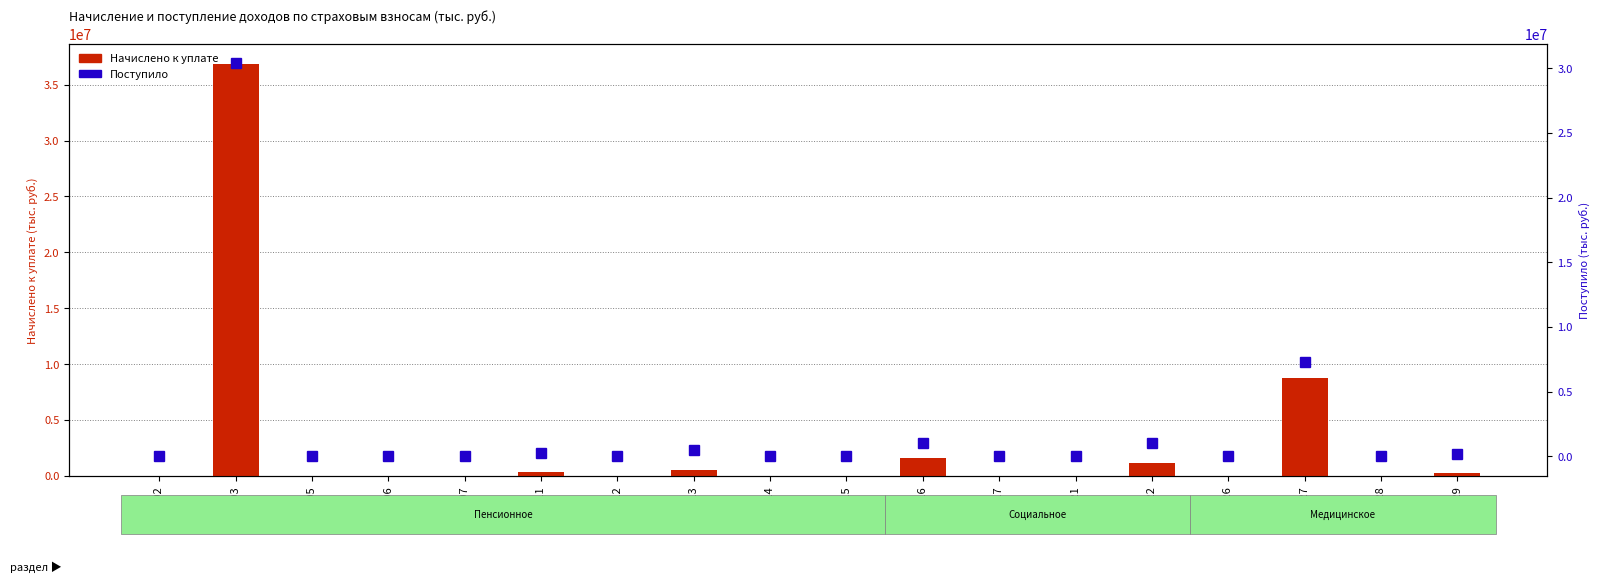

Between 4006 and 4014, which series saw the biggest shift?

Поступило